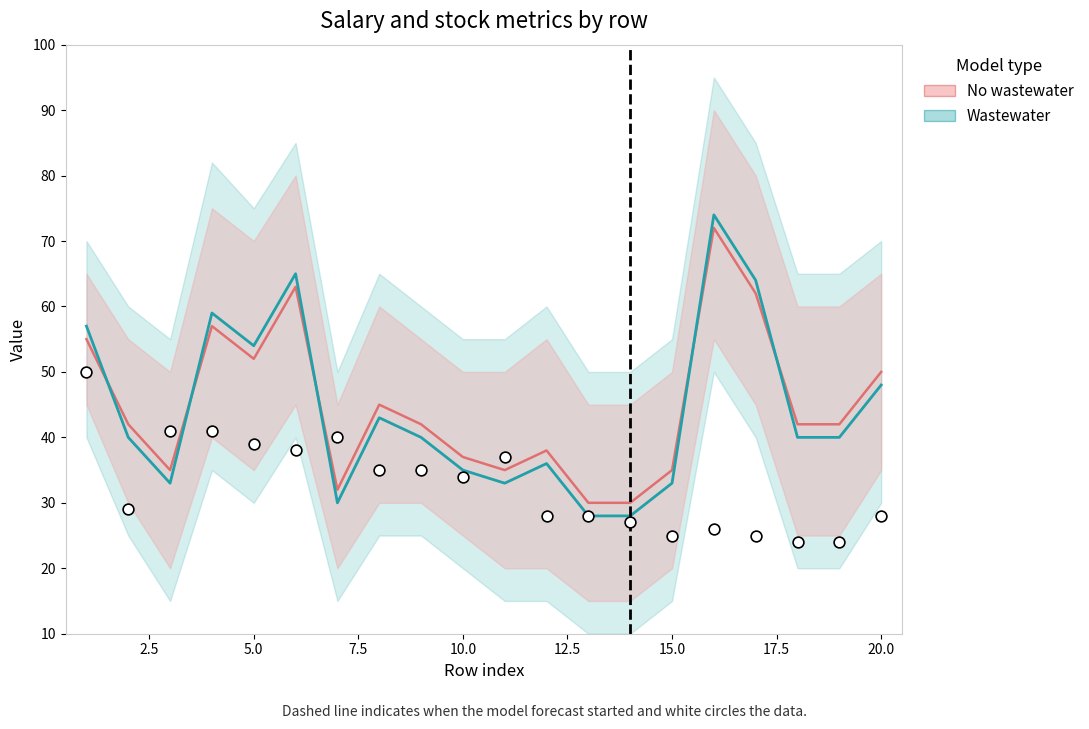

What are all the series names shown in the legend?

No wastewater, Wastewater